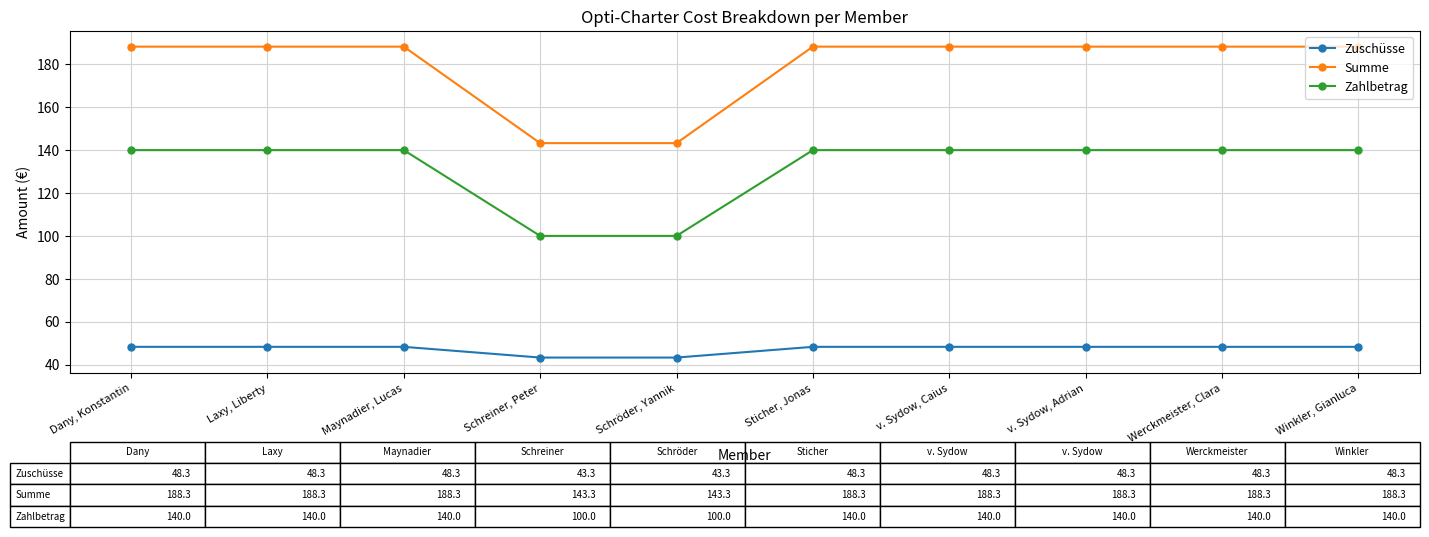

The value of Summe at Maynadier, Lucas is 89.8. True or false?

False